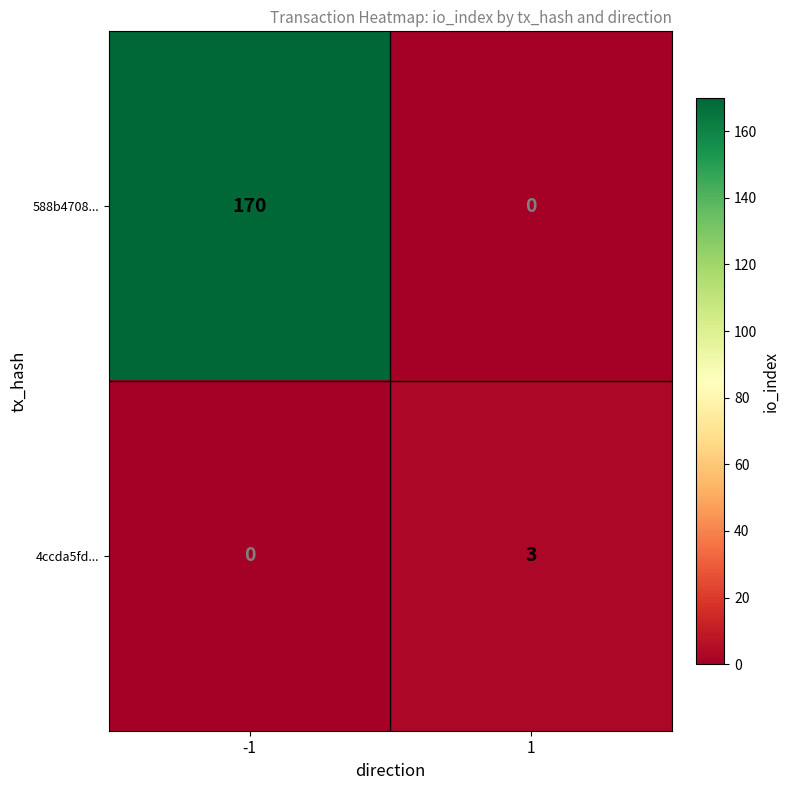

True or false: 4ccda5fd... has a value of 3 at 1.

True